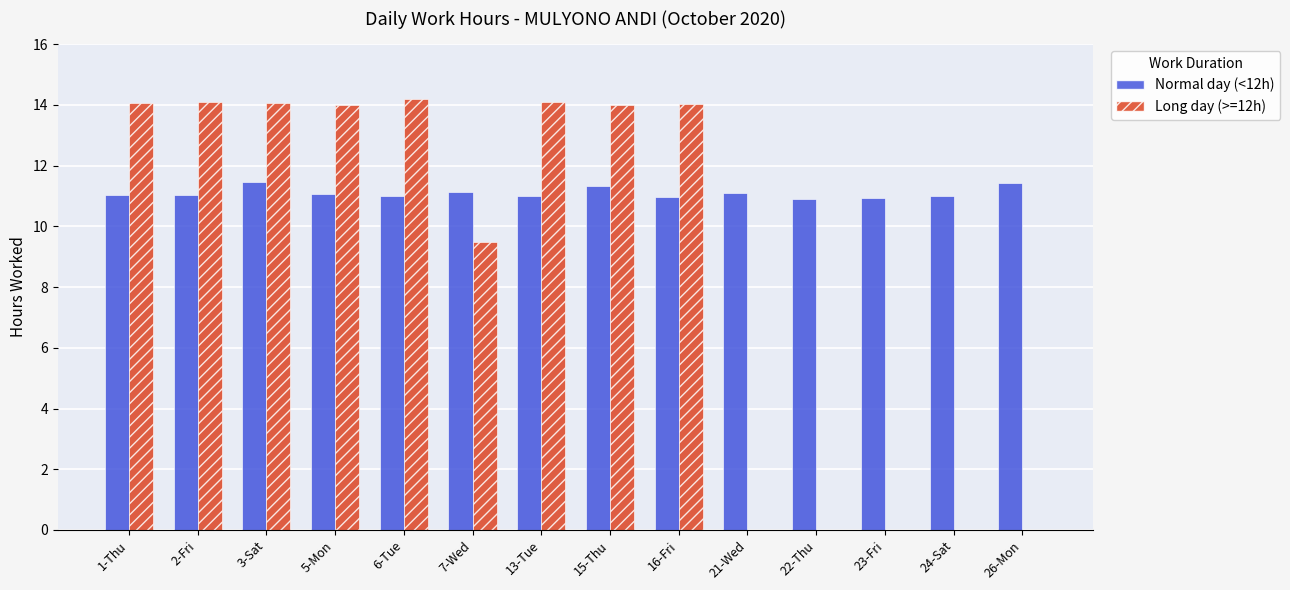

Count the number of categories in the chart.

14